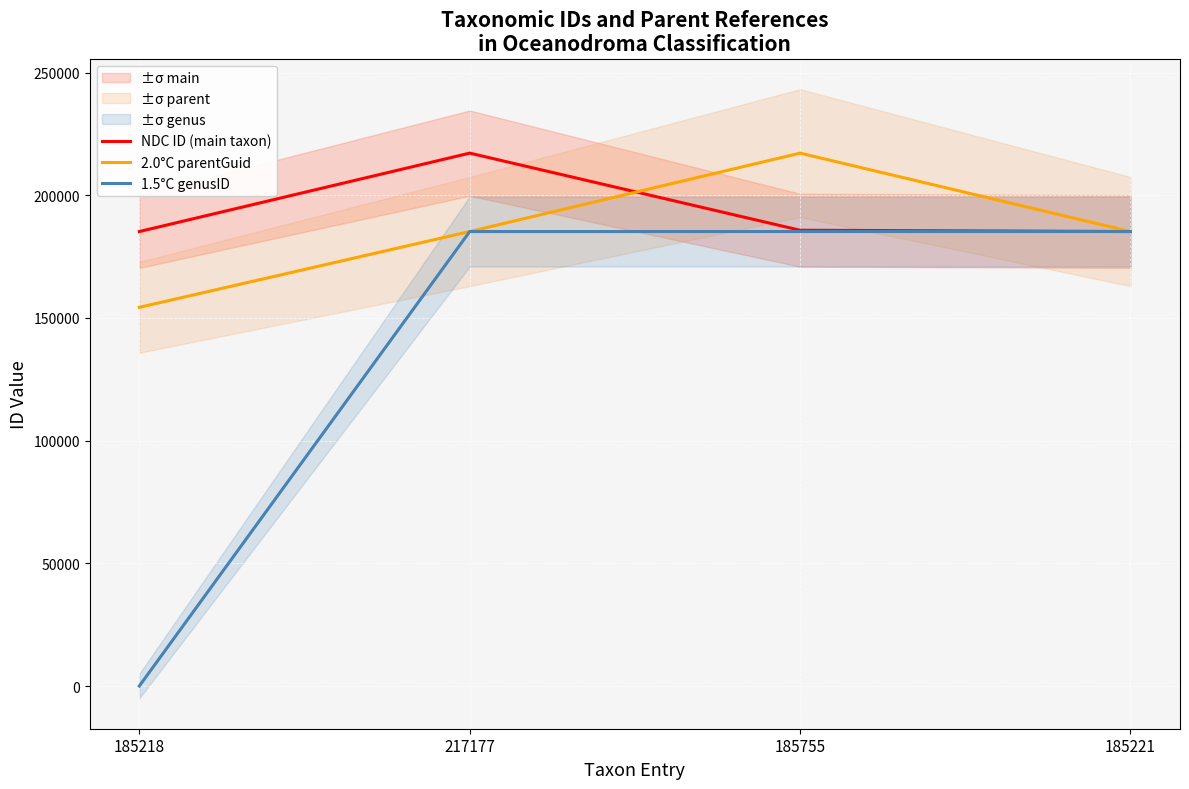

At 185755, list the series in order from smallest to largest.

1.5°C genusID, NDC ID (main taxon), 2.0°C parentGuid